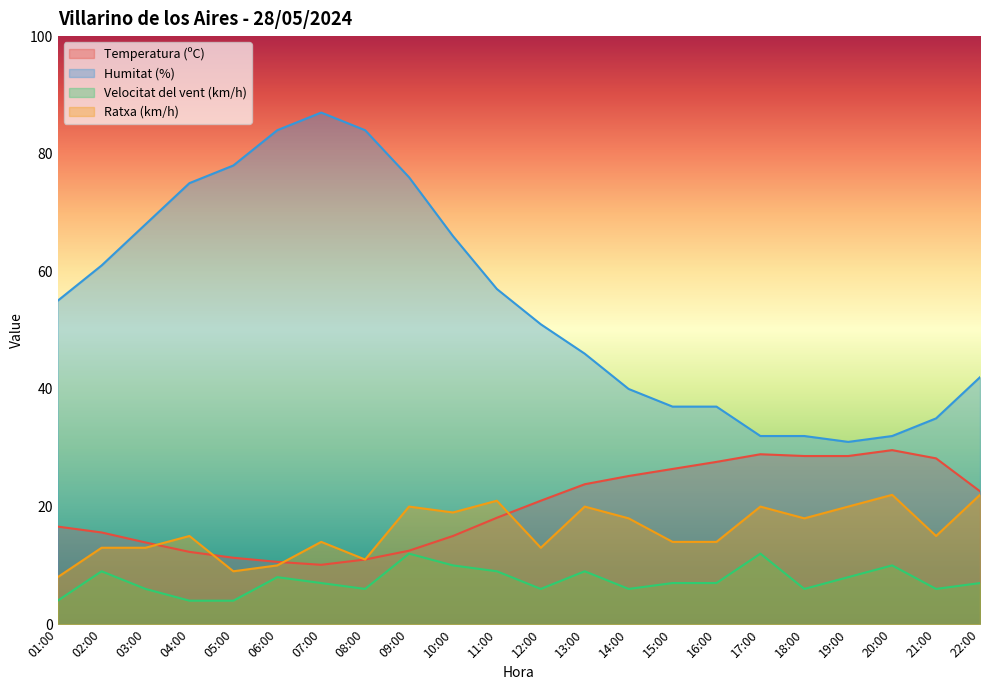

Is the value of Velocitat del vent (km/h) at 18:00 greater than the value of Ratxa (km/h) at 10:00?

No